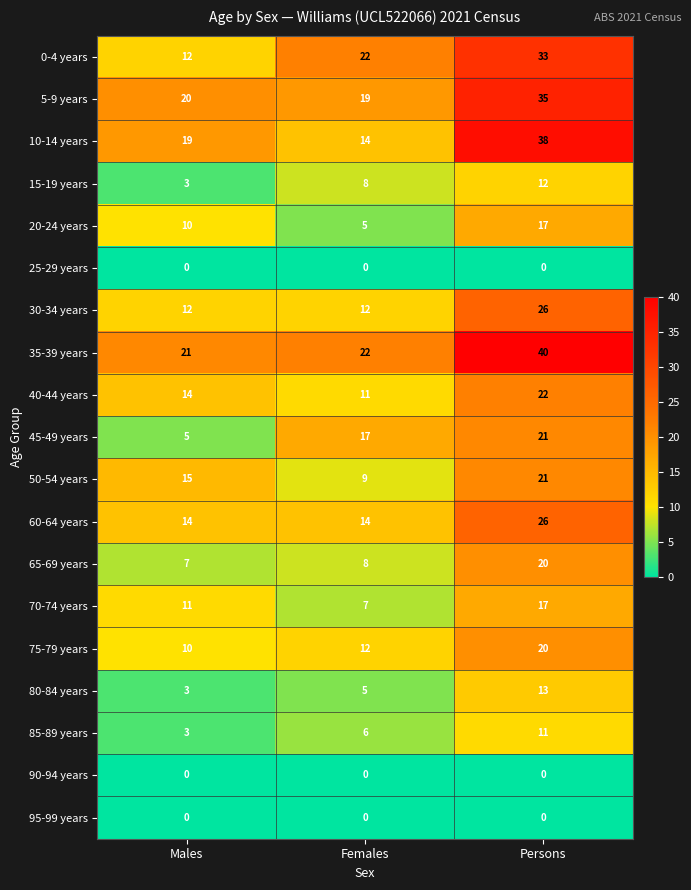

What is the sum of the 40-44 years values at Males and Females?

25